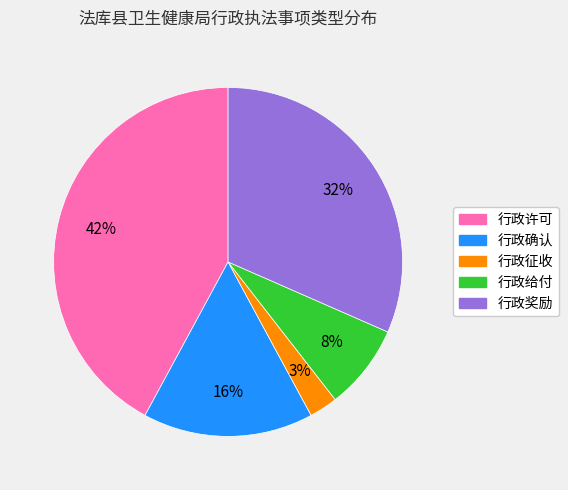

What percentage is the 行政确认 slice, to the nearest percent?

16%